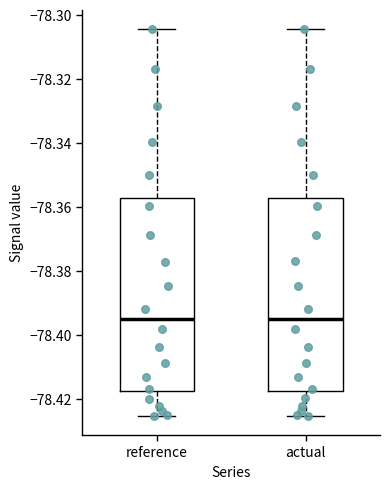

Reading left to right, transcribe this box plot: for each box, give where its median line is, the range the box spans, and where its two whiskers end, as read against the y-axis. The values are not printed on the chart, so give them approximately, as read against the axis.

reference: median -78.394, box -78.418 to -78.358, whiskers -78.426 to -78.304
actual: median -78.394, box -78.418 to -78.358, whiskers -78.426 to -78.304